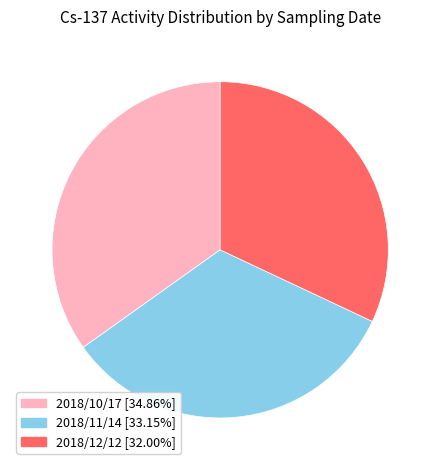

Is there a majority slice in this chart?

No